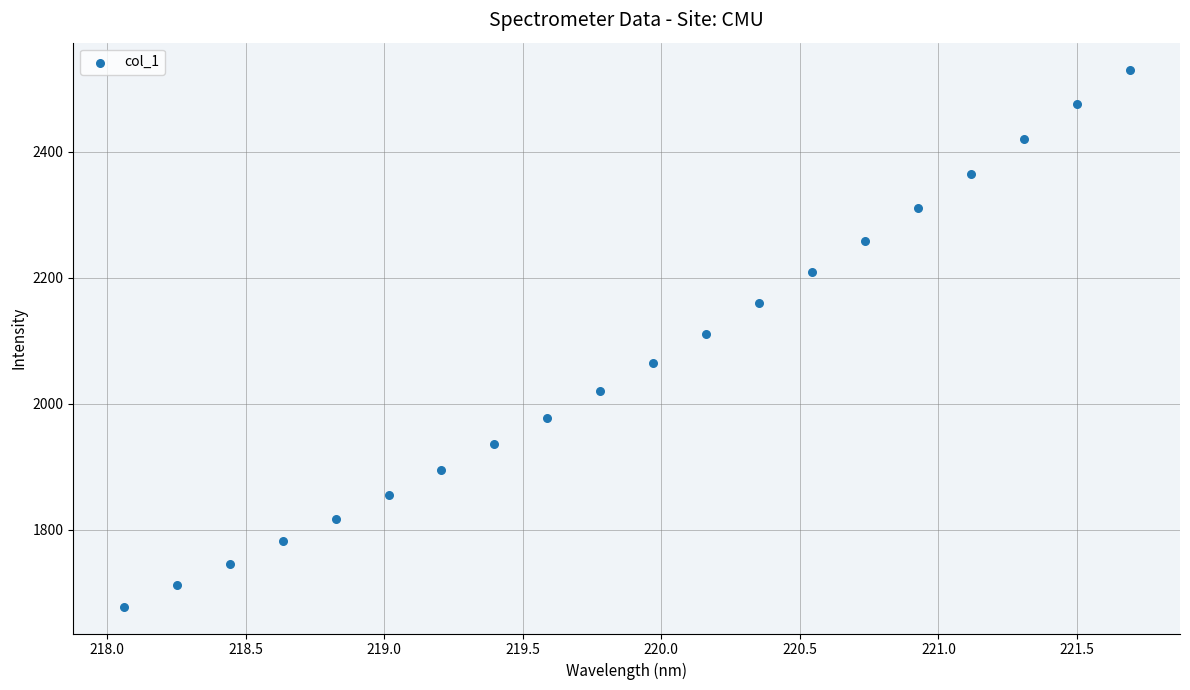

What is the range of X values (max minus min)?

3.6